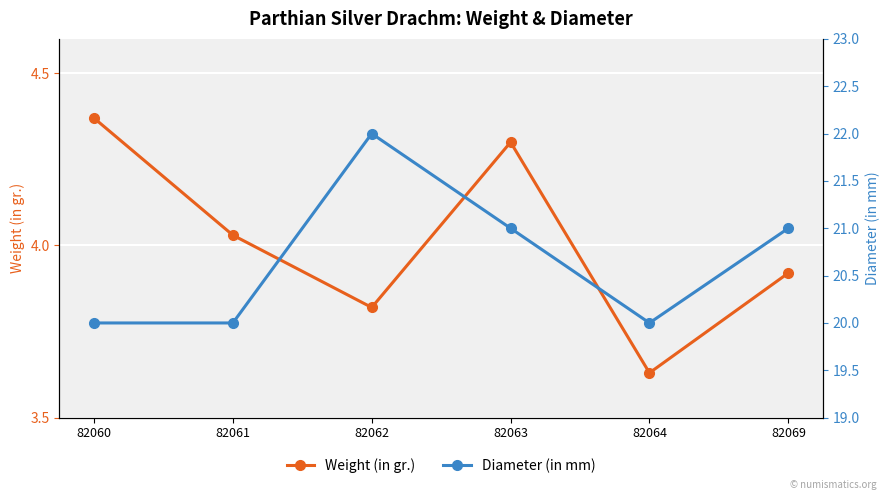

The Weight (in gr.) series shows 4.3 at 82063. True or false?

True